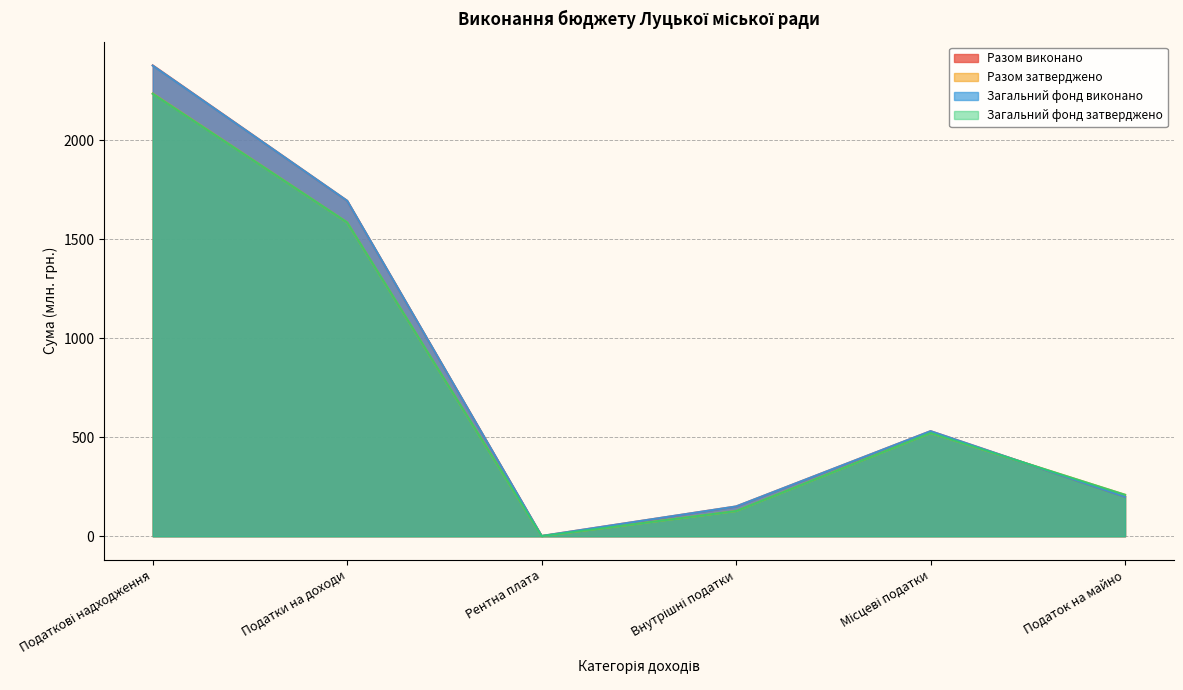

Does the chart display data point markers on the line(s)?

No